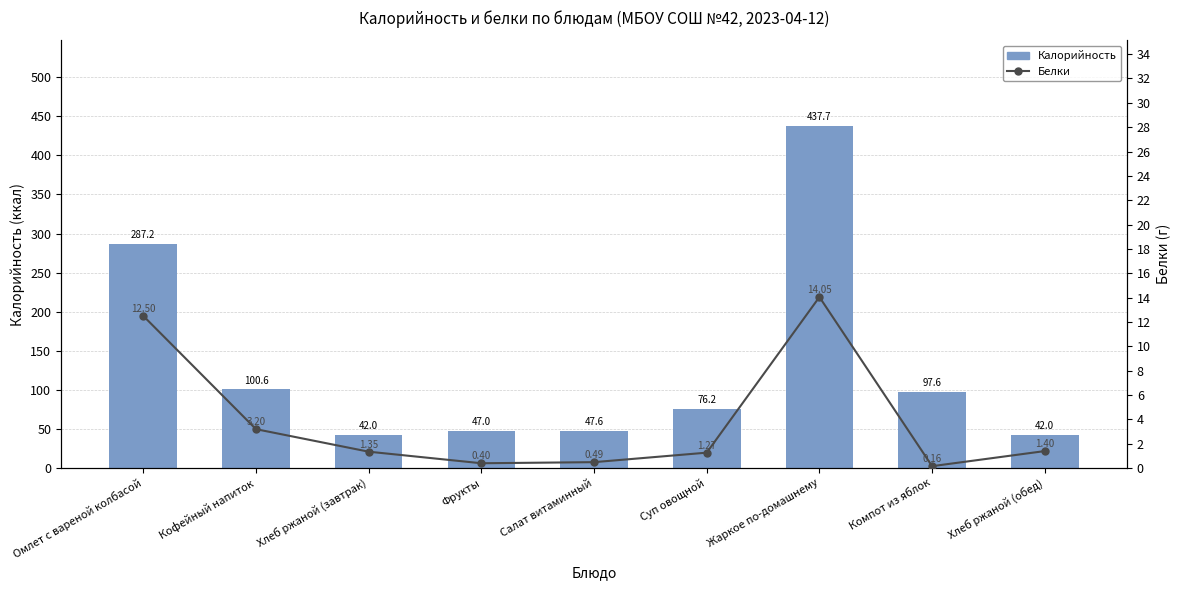

Does the chart contain any negative values?

No